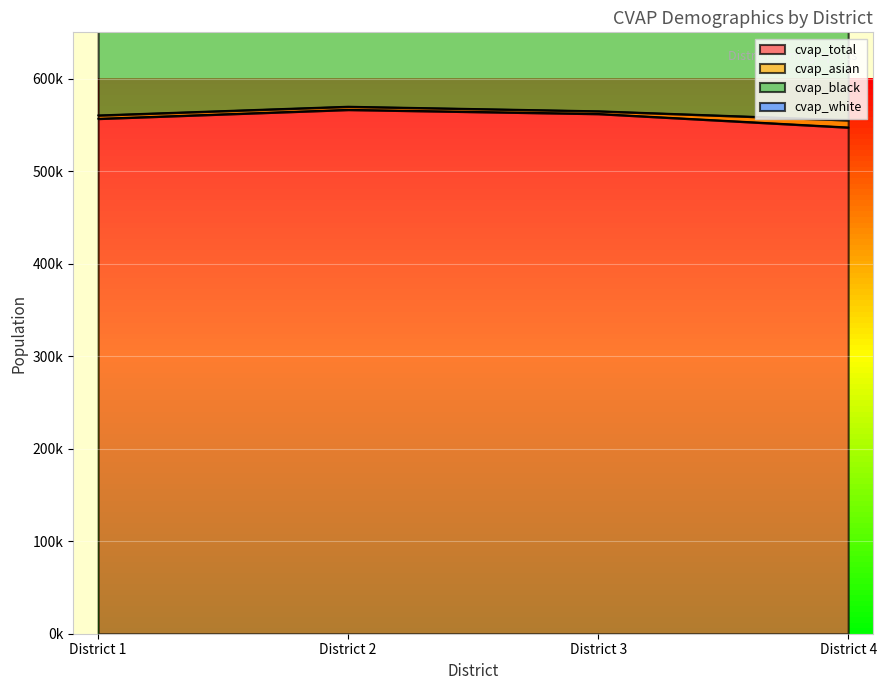

Which has a higher value, District 3 or District 2?

District 2